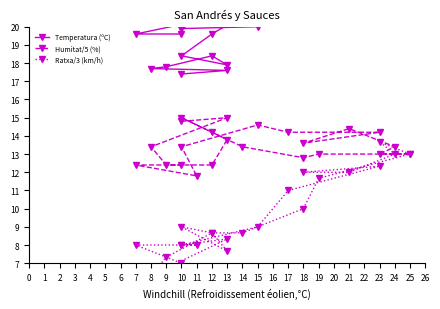

Rank the series by their maximum value, from lowest to highest.

Ratxa/3 (km/h), Humitat/5 (%), Temperatura (ºC)